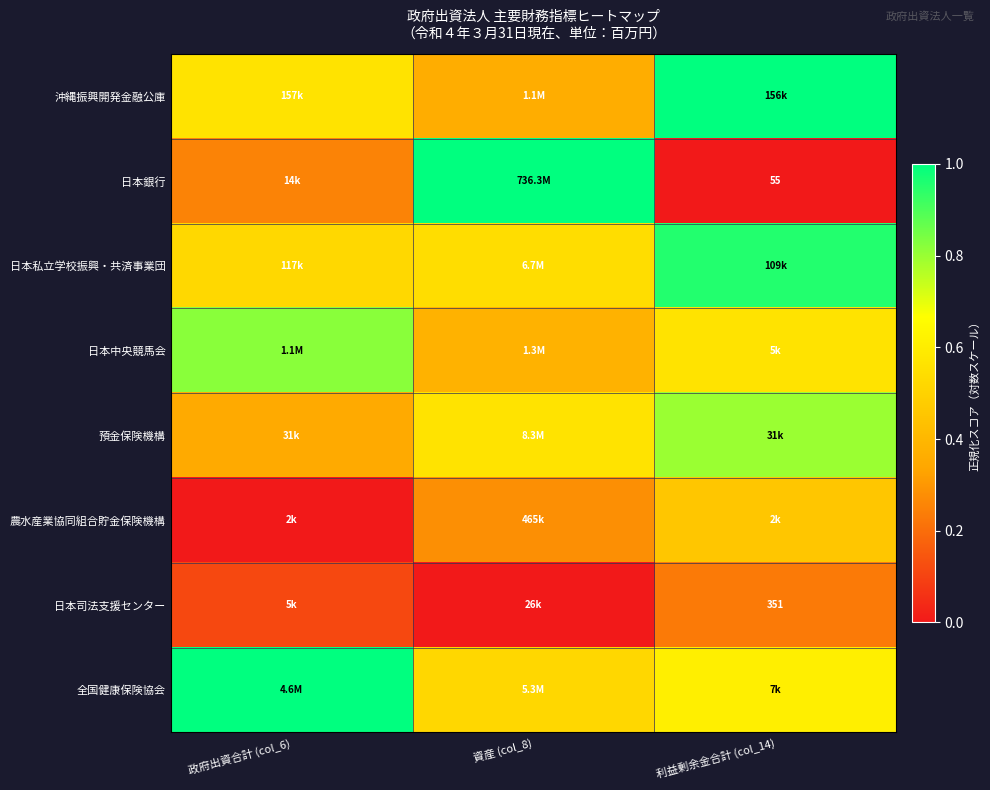

Count the 沖縄振興開発金融公庫 values in the range 0 to 1.

3